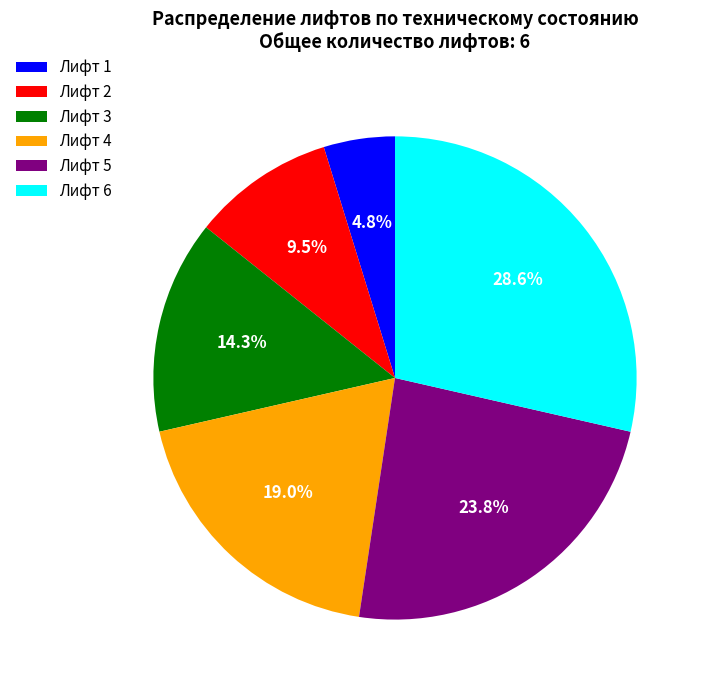

Is there any slice that represents more than half of the pie?

No